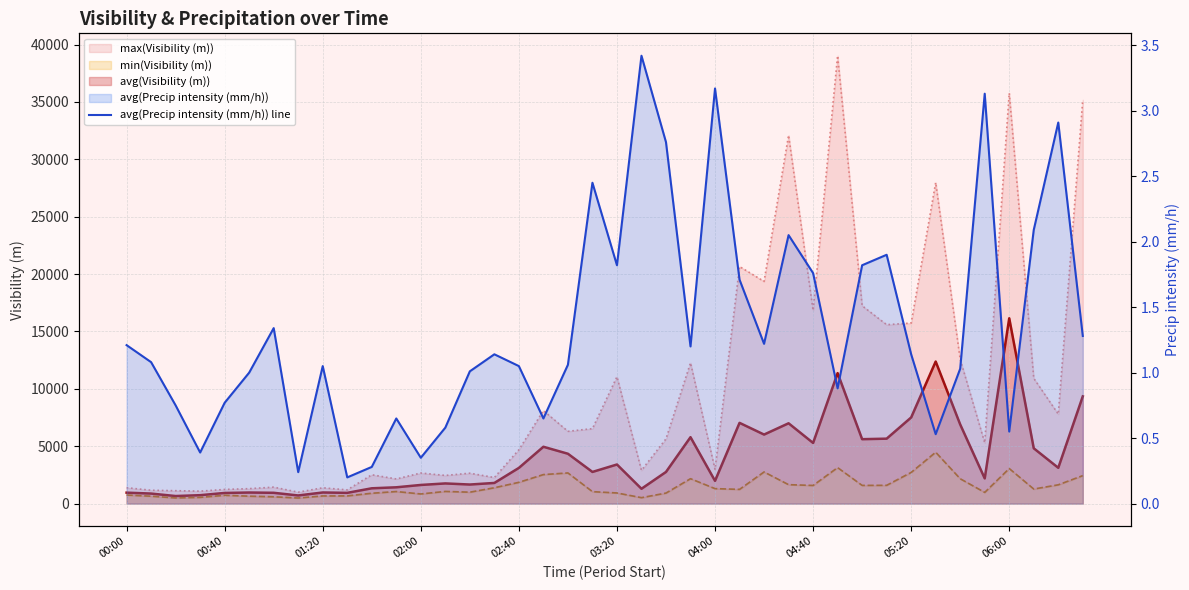

What value does the data have at 10?

0.3